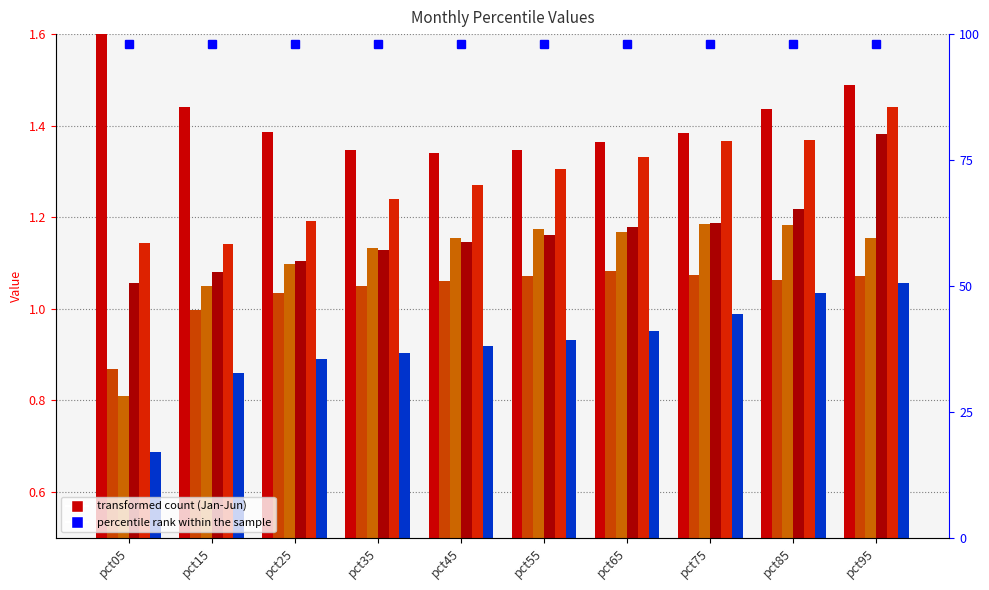

Between pct15 and pct35, which series saw the biggest shift?

May